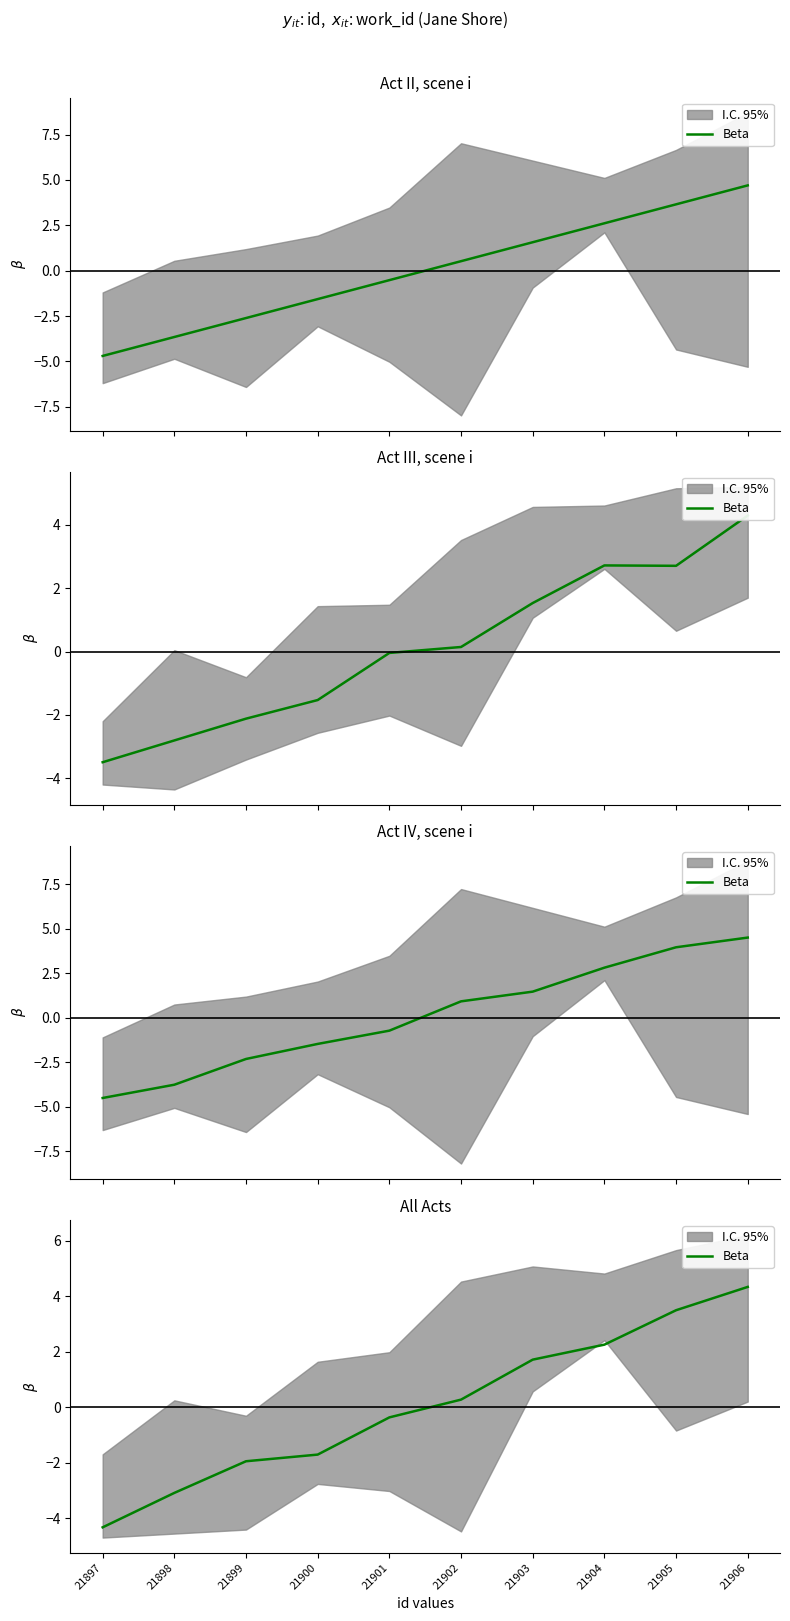

What is the maximum value shown in the chart?

4.3